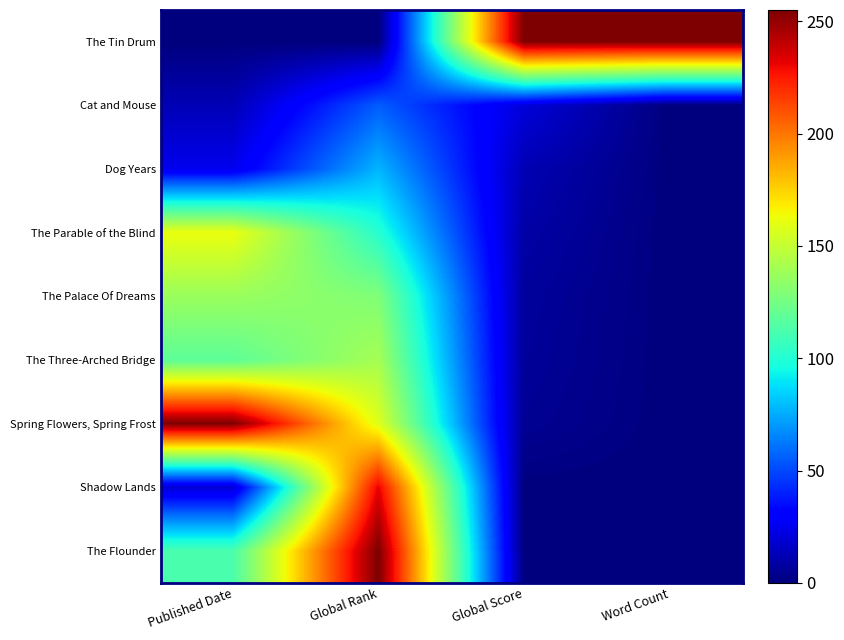

At which category is the sum across all series the highest?

Global Rank